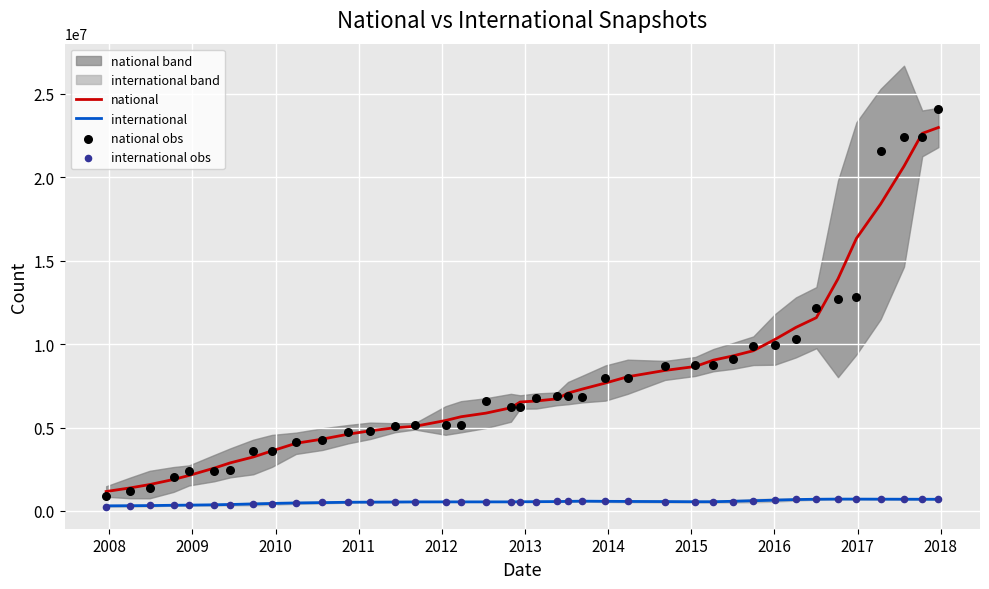

At how many categories does at least one series exceed 19860692?

4